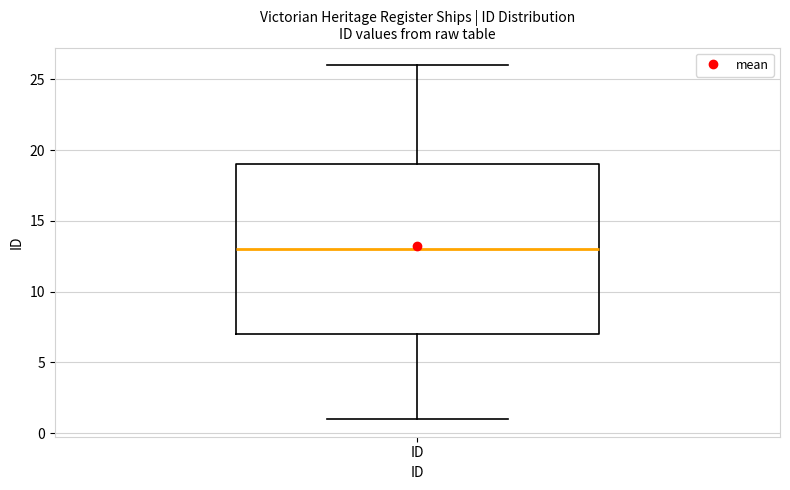

Where does the lower whisker of the box for ID end on the y-axis? The values are not printed on the chart, so give them approximately, as read against the axis.

1